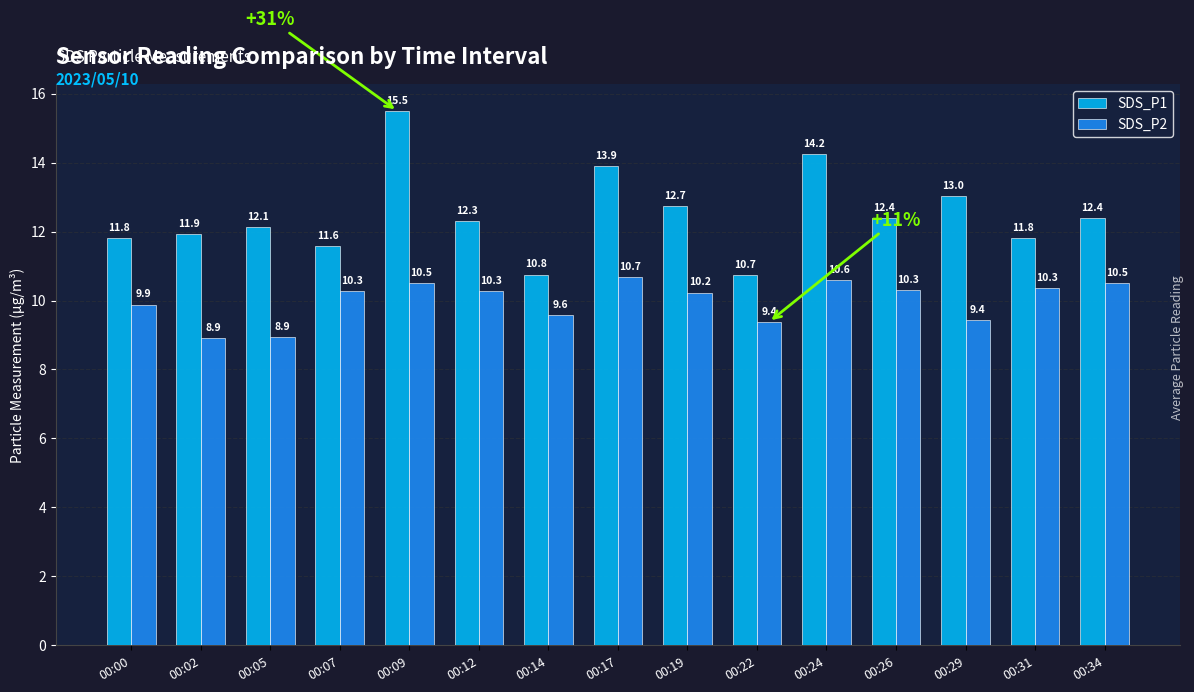

What is the minimum value for SDS_P1?

10.7